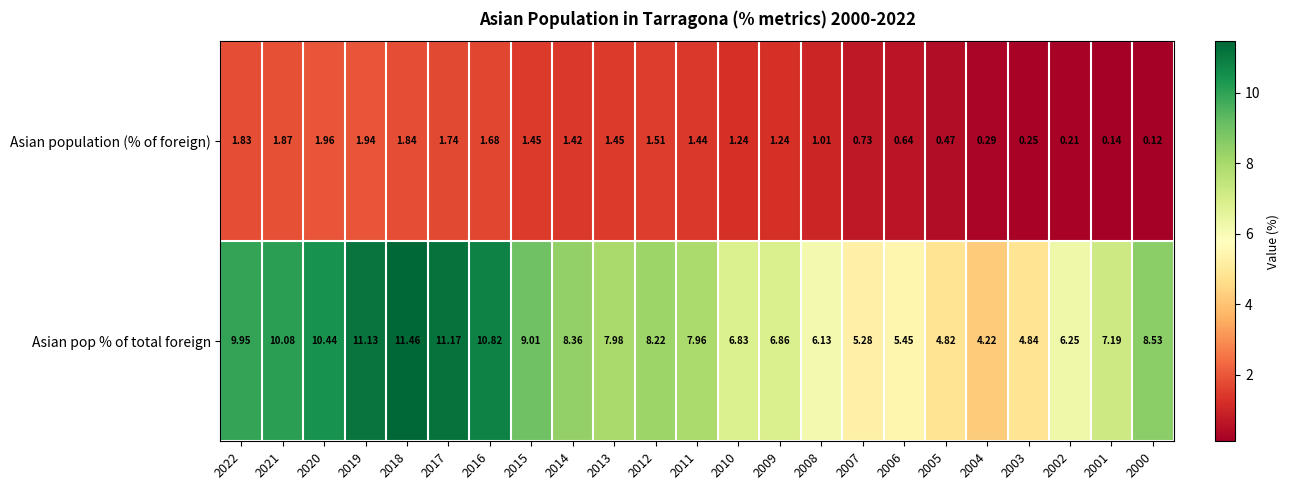

At which category is the sum across all series the highest?

2018